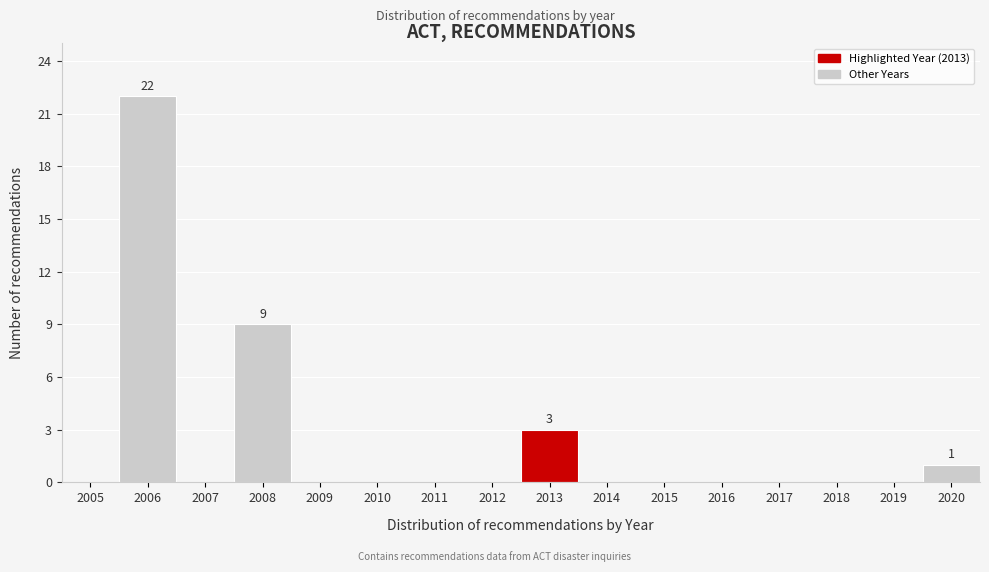

Reading right to left, transcribe all the data shown in this chart.

2020=1	2019=0	2018=0	2017=0	2016=0	2015=0	2014=0	2013=3	2012=0	2011=0	2010=0	2009=0	2008=9	2007=0	2006=22	2005=0